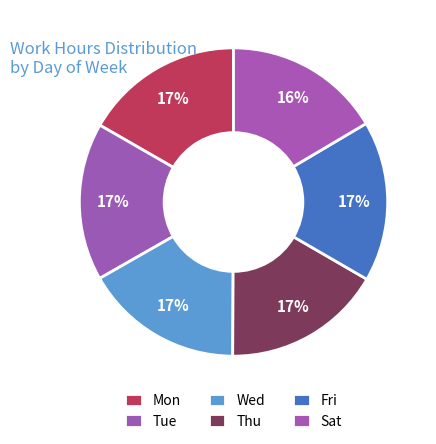

To the nearest percent, what percentage of the pie is Sat?

16%